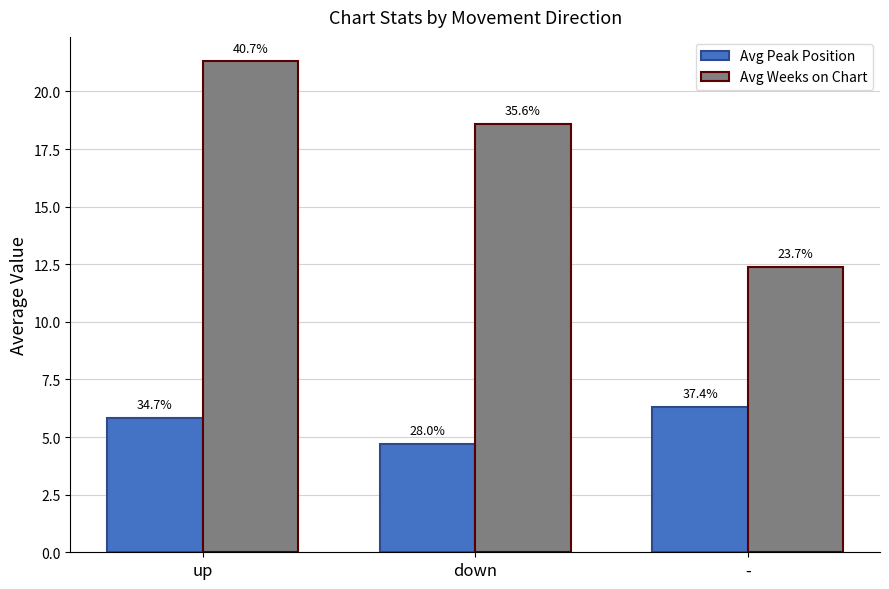

At which category does the chart reach its minimum across all series?

down